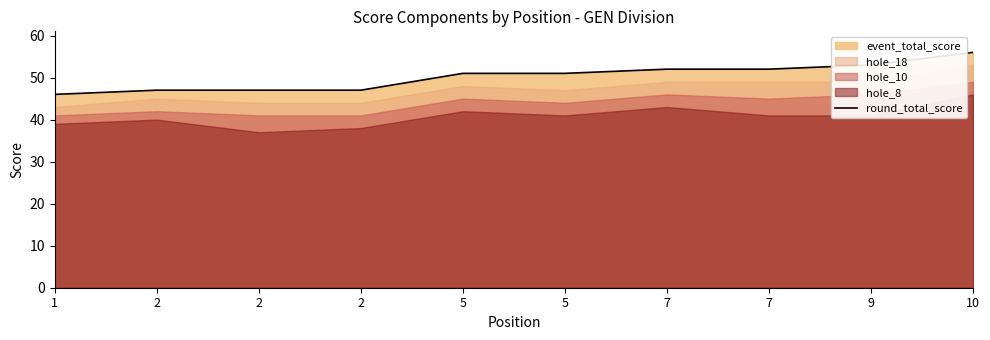

What is the difference between the second highest and minimum values?

7